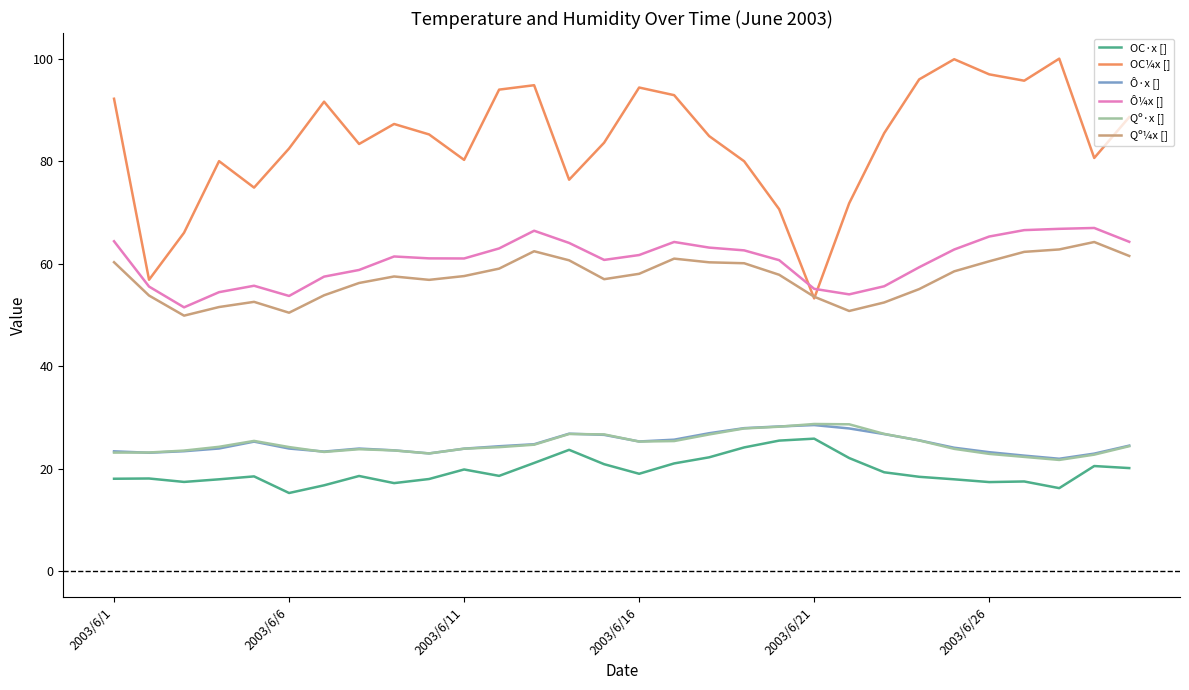

Which series has the largest range (max minus min)?

OC¼x []